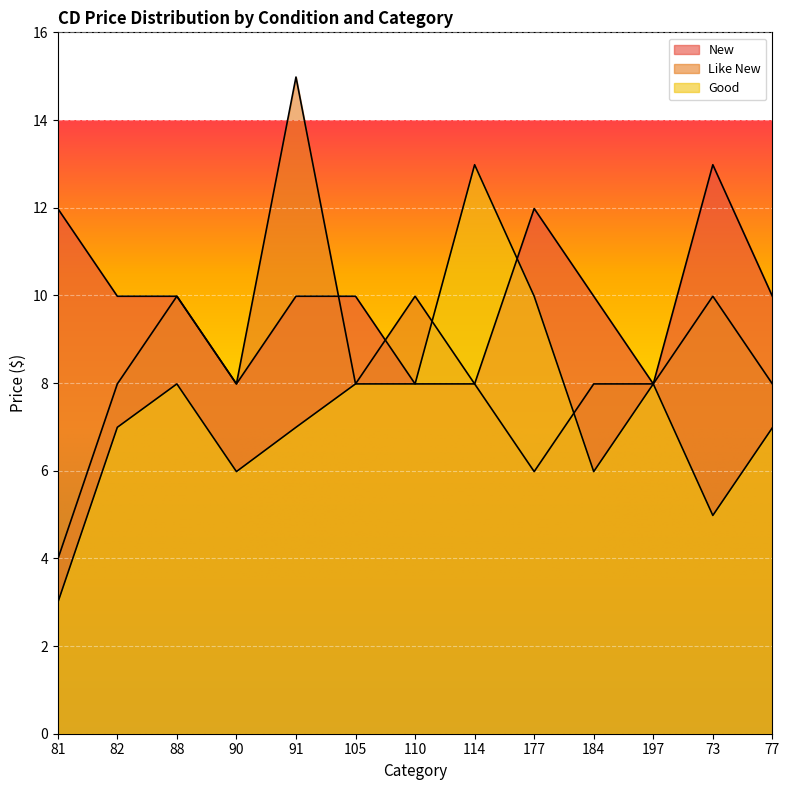

Reading left to right, list all the values displayed in this chart.

New: 81=12.0	82=10.0	88=10.0	90=8.0	91=10.0	105=10.0	110=8.0	114=8.0	177=12.0	184=10.0	197=8.0	73=13.0	77=10.0
Like New: 81=4.0	82=8.0	88=10.0	90=8.0	91=15.0	105=8.0	110=10.0	114=8.0	177=6.0	184=8.0	197=8.0	73=10.0	77=8.0
Good: 81=3.0	82=7.0	88=8.0	90=6.0	91=7.0	105=8.0	110=8.0	114=13.0	177=10.0	184=6.0	197=8.0	73=5.0	77=7.0